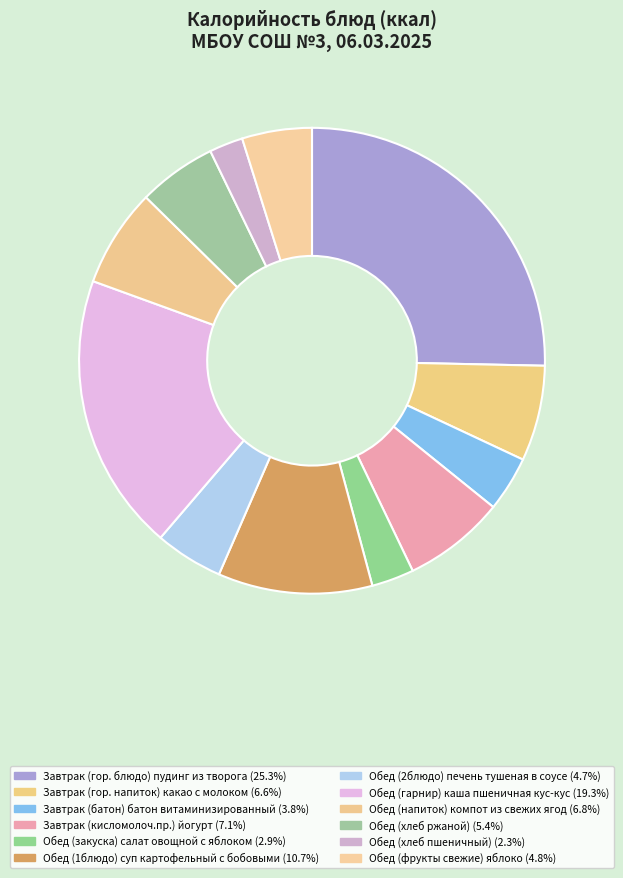

How many slices are in this pie chart?

12